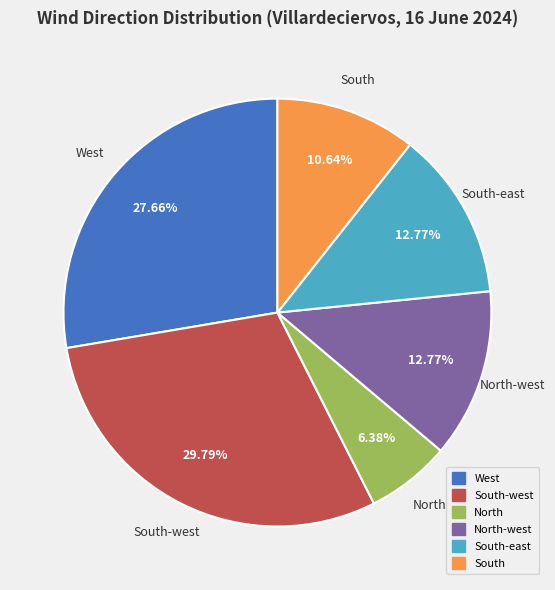

Is there a majority slice in this chart?

No